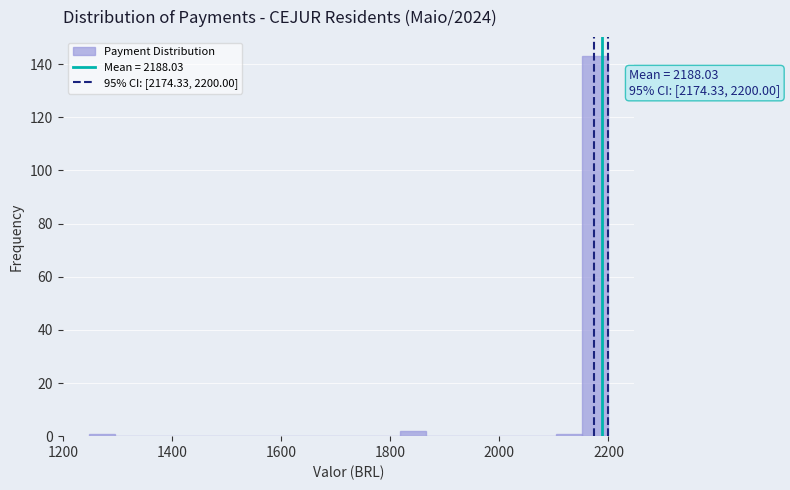

Around what value on the x-axis is the tallest bar? Give the approximate position of its centre, as read against the axis.

2180